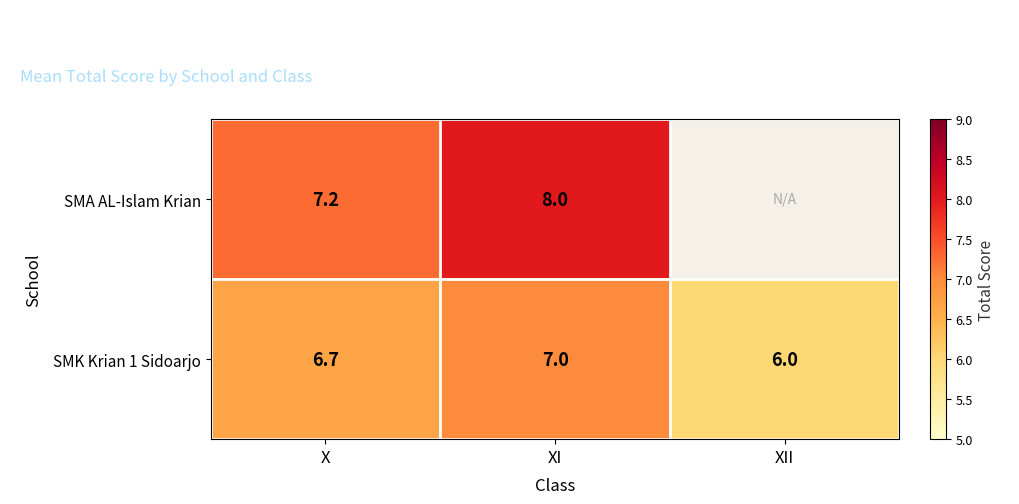

Which category has the highest value in the SMK Krian 1 Sidoarjo series?

XI